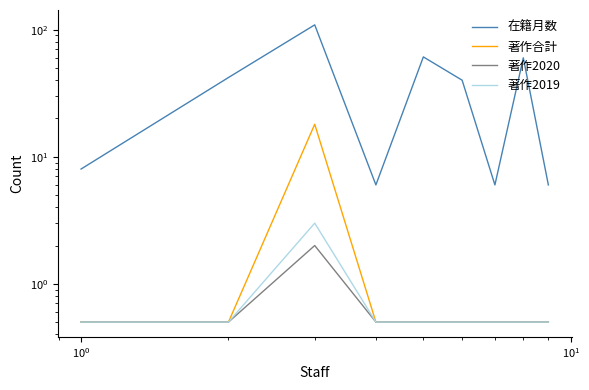

Which series has the largest total across all categories?

在籍月数